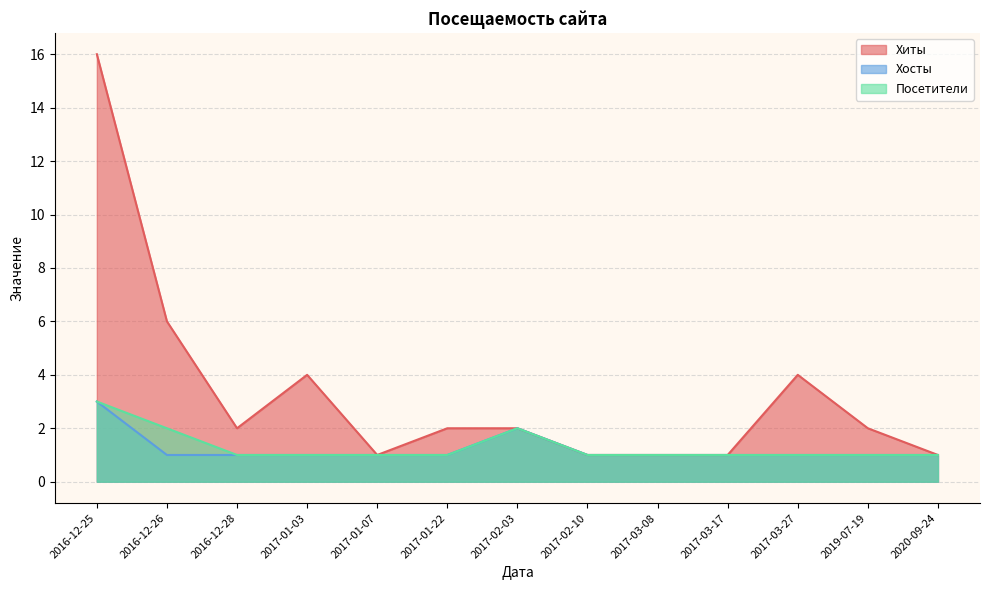

List the series in order of their peak value, highest first.

Хиты, Хосты, Посетители